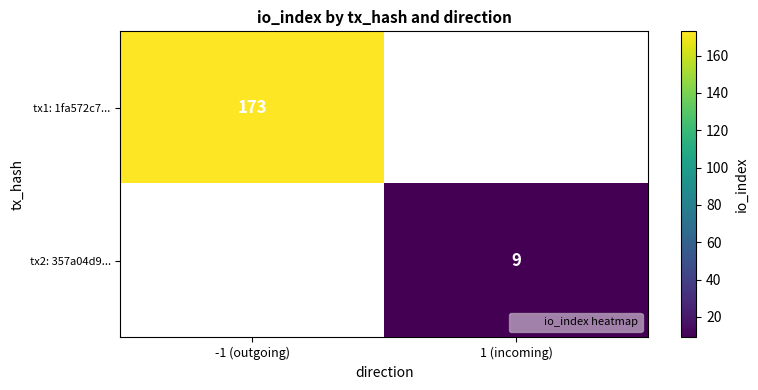

The tx2: 357a04d9... series shows 14 at 1 (incoming). True or false?

False